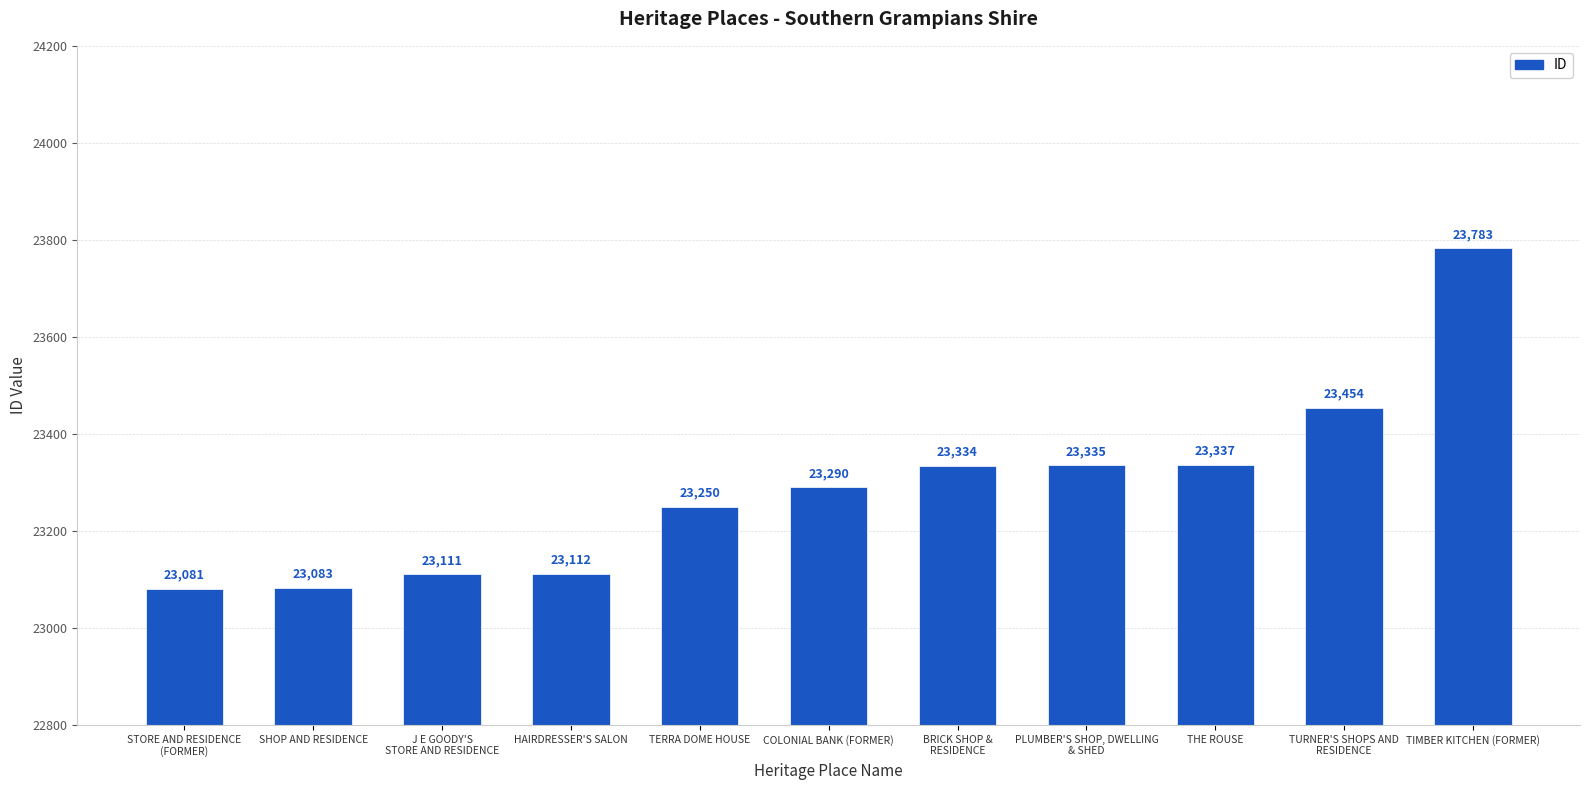

Between HAIRDRESSER'S SALON and TIMBER KITCHEN (FORMER), which is larger?

TIMBER KITCHEN (FORMER)